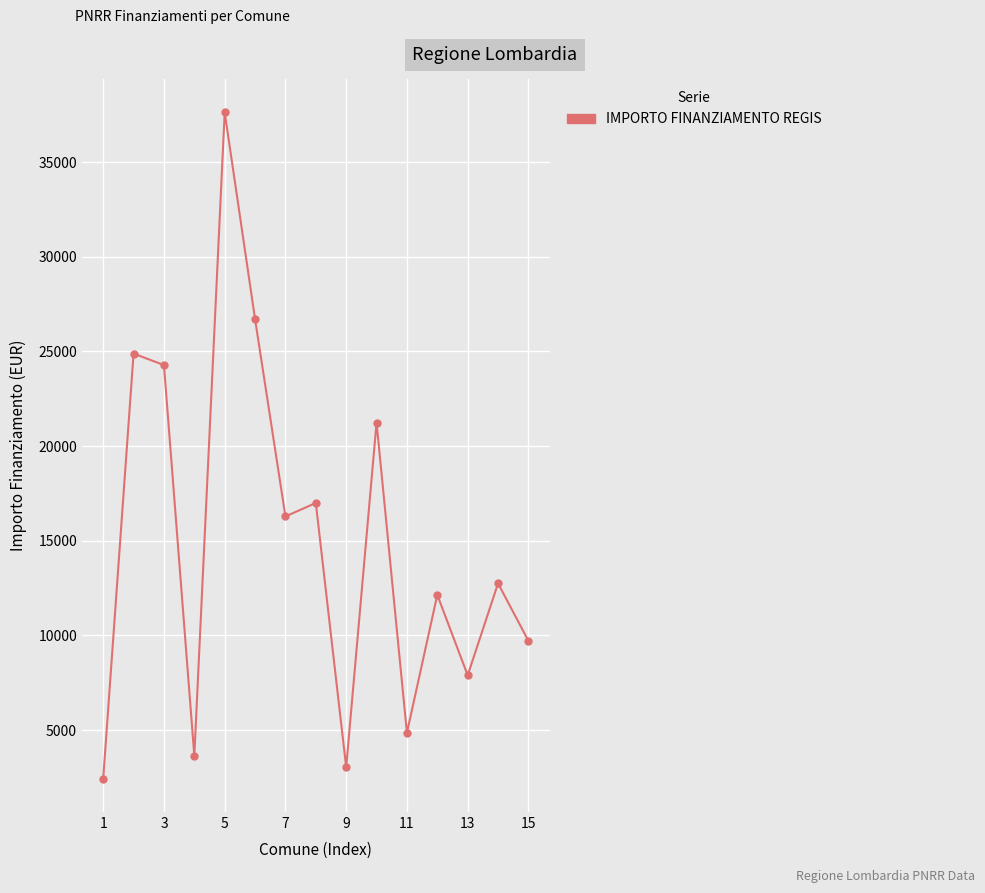

What is the difference between the second highest and second lowest values?

23673